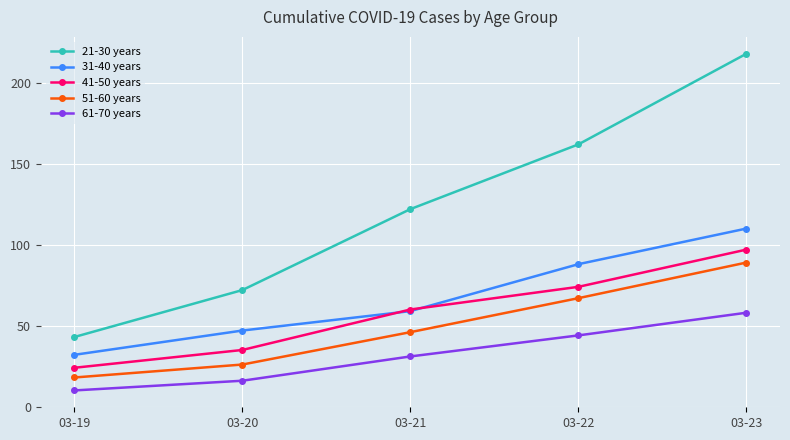

What is the minimum value shown in the chart?

10